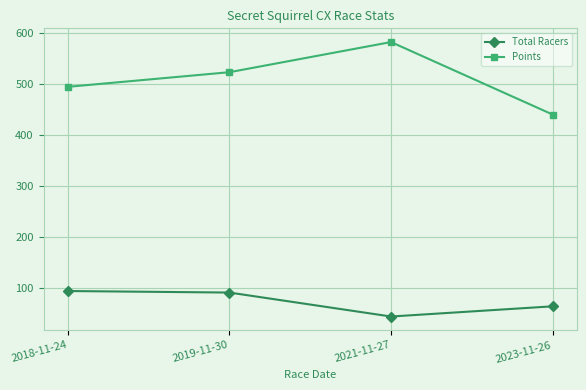

Reading right to left, transcribe all the data shown in this chart.

Total Racers: 64.0	44.0	91.0	94.0
Points: 440.1	582.2	523.1	494.4